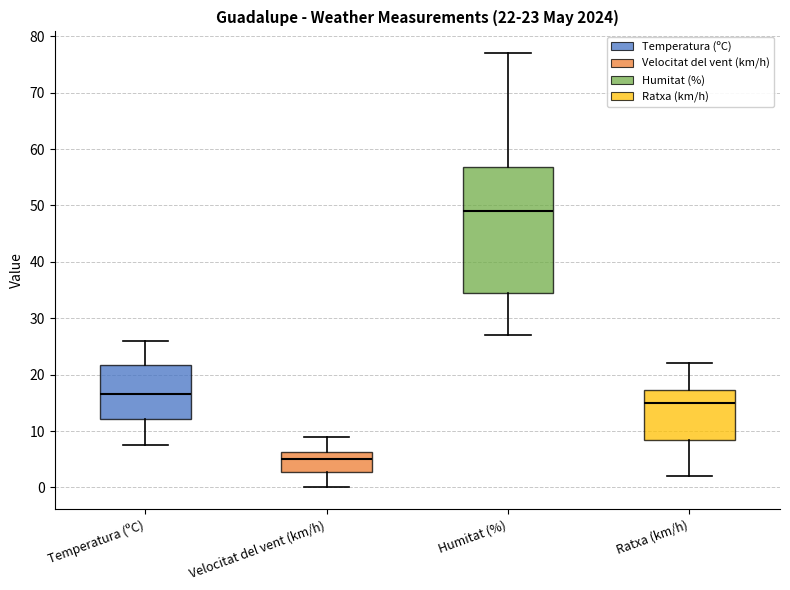

Which box is the tallest, from its lower edge to its upper edge?

Humitat (%)